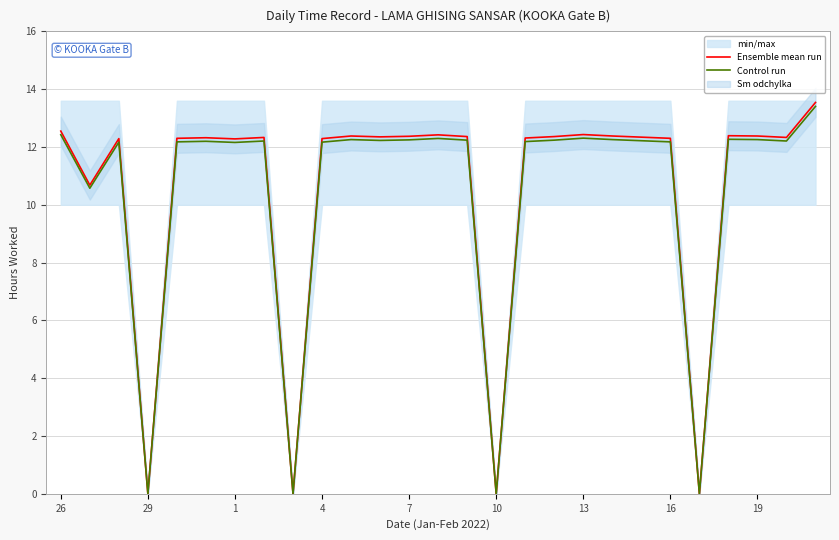

Which series has the largest total across all categories?

Ensemble mean run